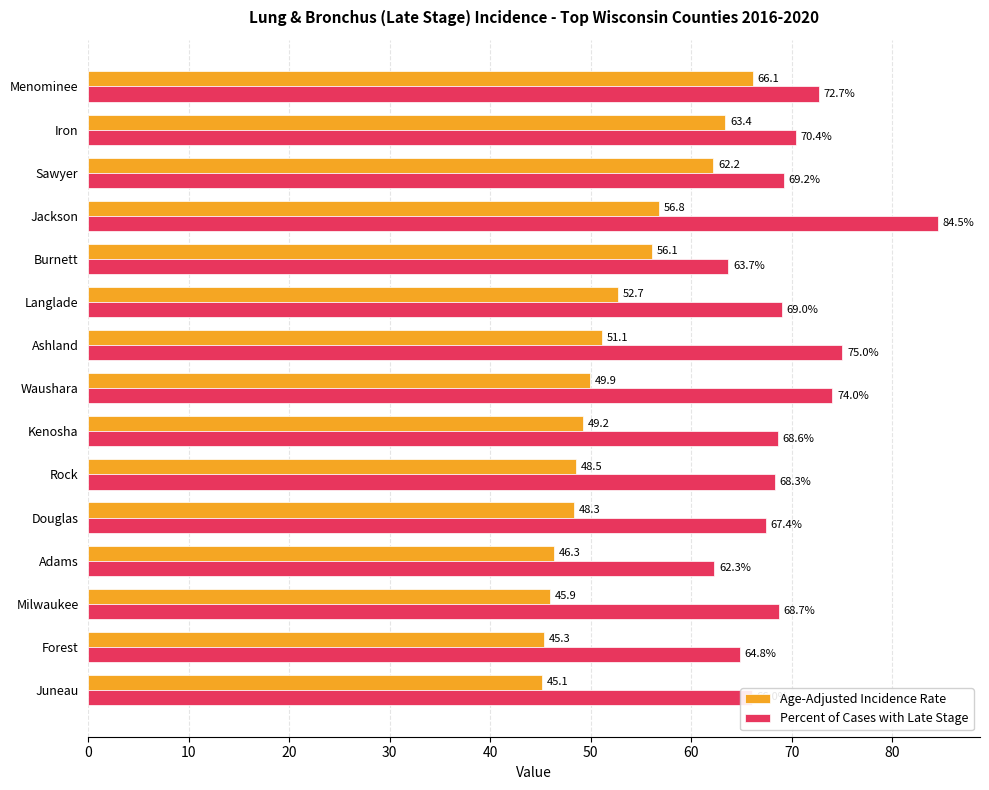

Where is Percent of Cases with Late Stage nearest to the value 73?

Menominee